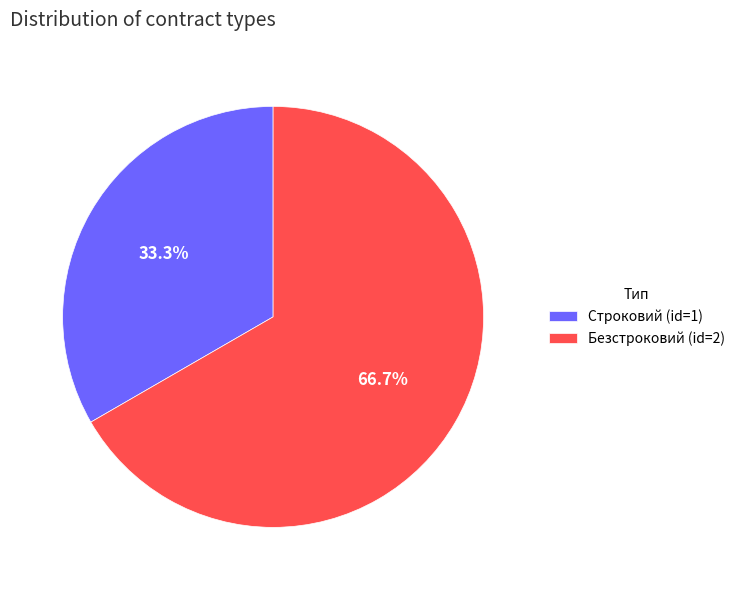

Combined, what portion of the pie is Безстроковий and Строковий?

100.0%